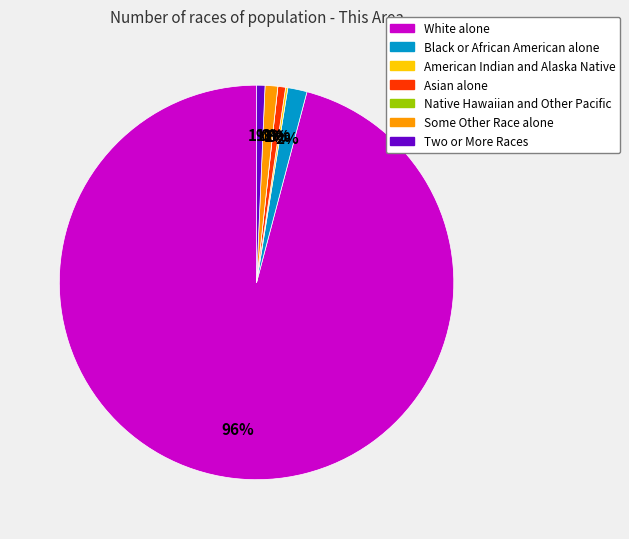

Rank the categories by value from lowest to highest.

Native Hawaiian and Other Pacific, American Indian and Alaska Native, Asian alone, Two or More Races, Some Other Race alone, Black or African American alone, White alone